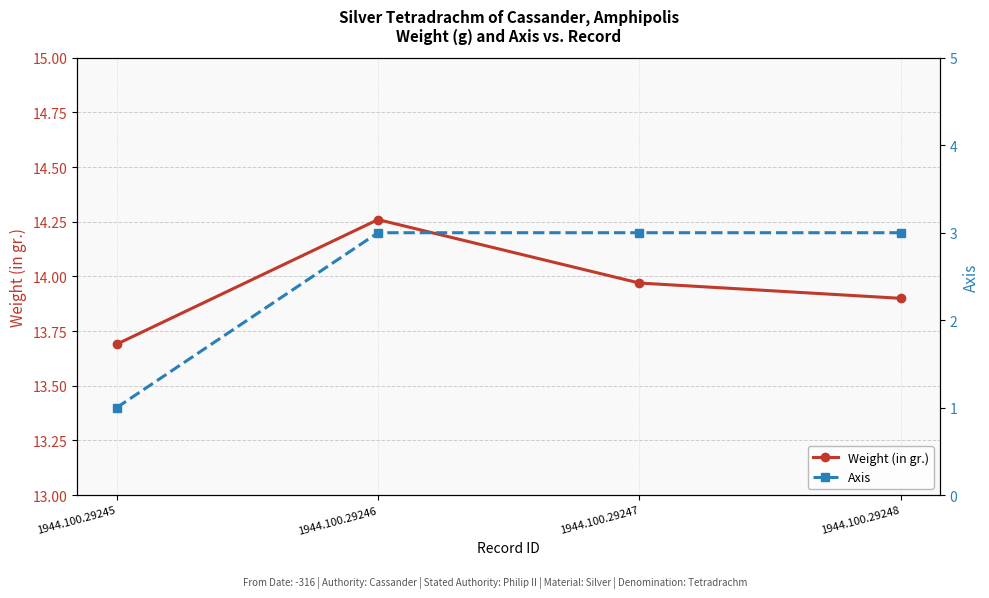

Reading left to right, extract all data points from this chart.

Weight (in gr.): 1944.100.29245=13.7	1944.100.29246=14.3	1944.100.29247=14.0	1944.100.29248=13.9
Axis: 1944.100.29245=1.0	1944.100.29246=3.0	1944.100.29247=3.0	1944.100.29248=3.0